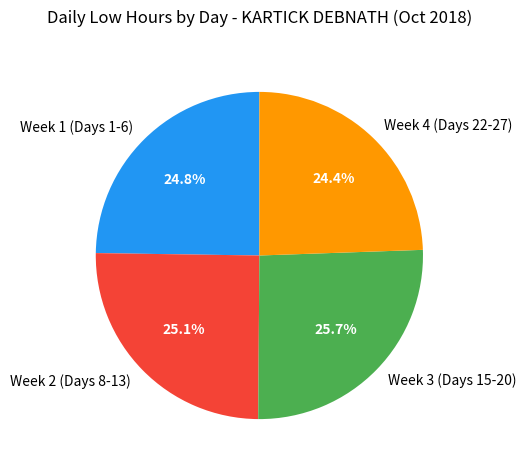

Is there any slice that represents more than half of the pie?

No